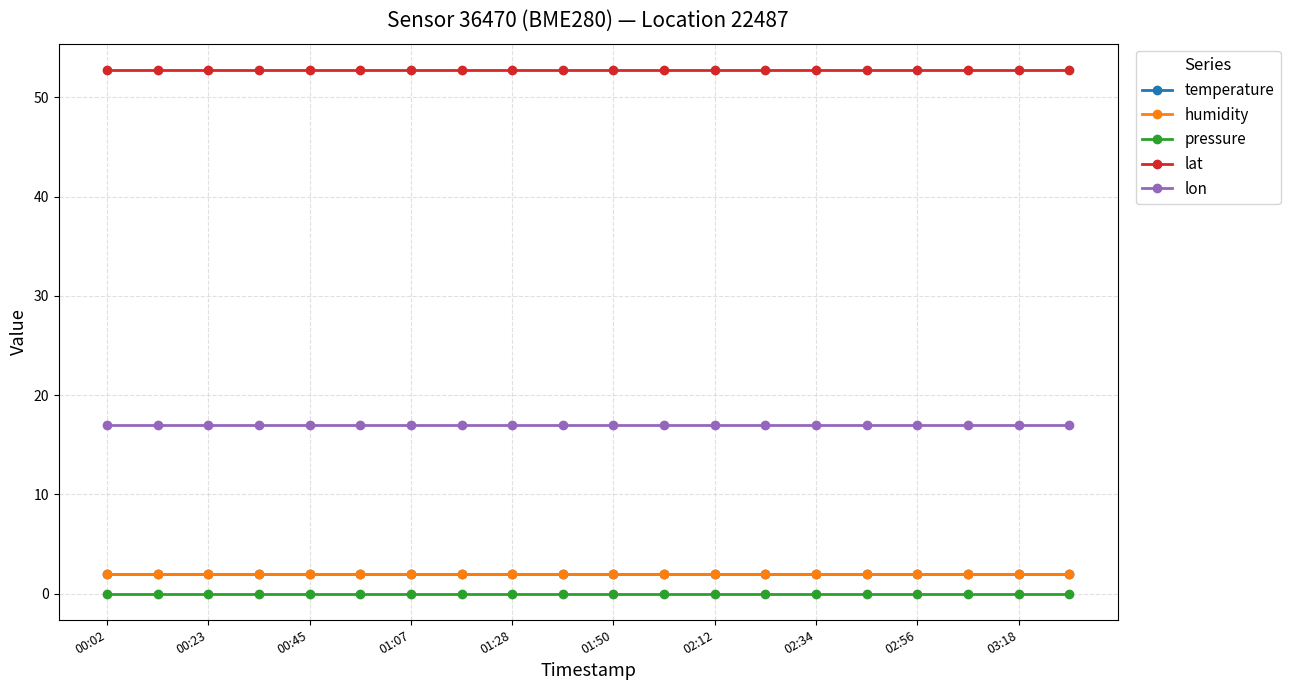

What is the highest value of the temperature series?

2.0